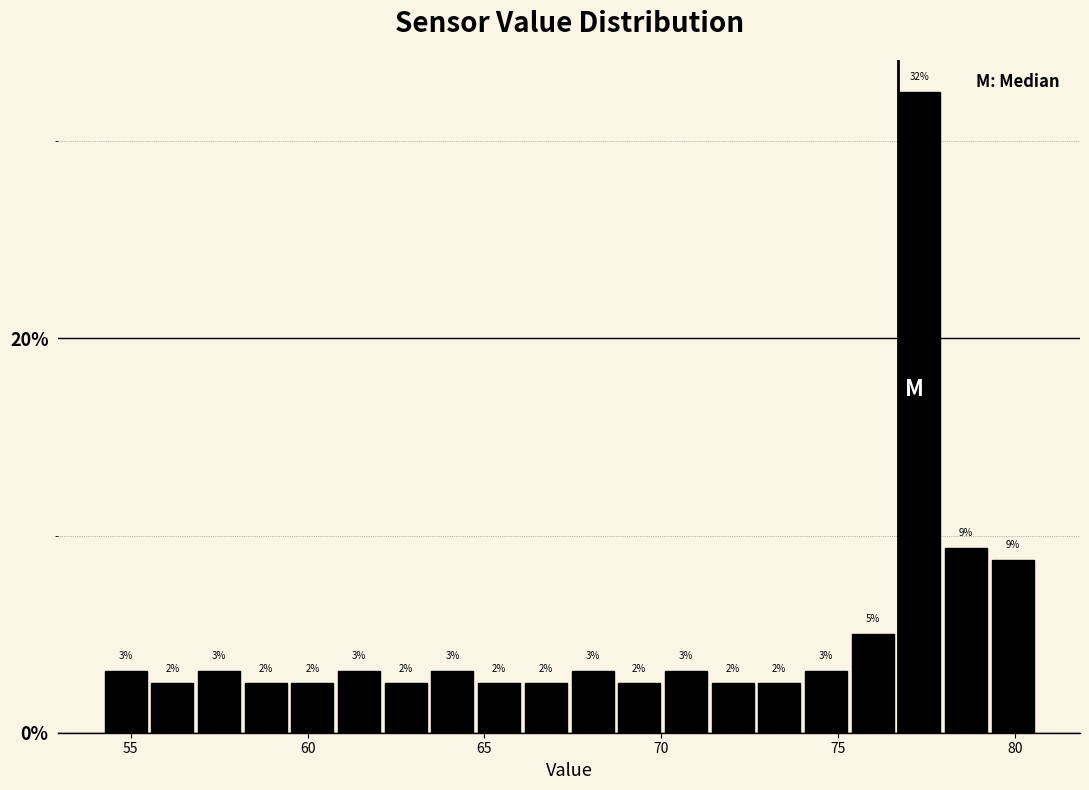

Read against the x-axis, roughly where is the centre of the tallest bar?

77.5